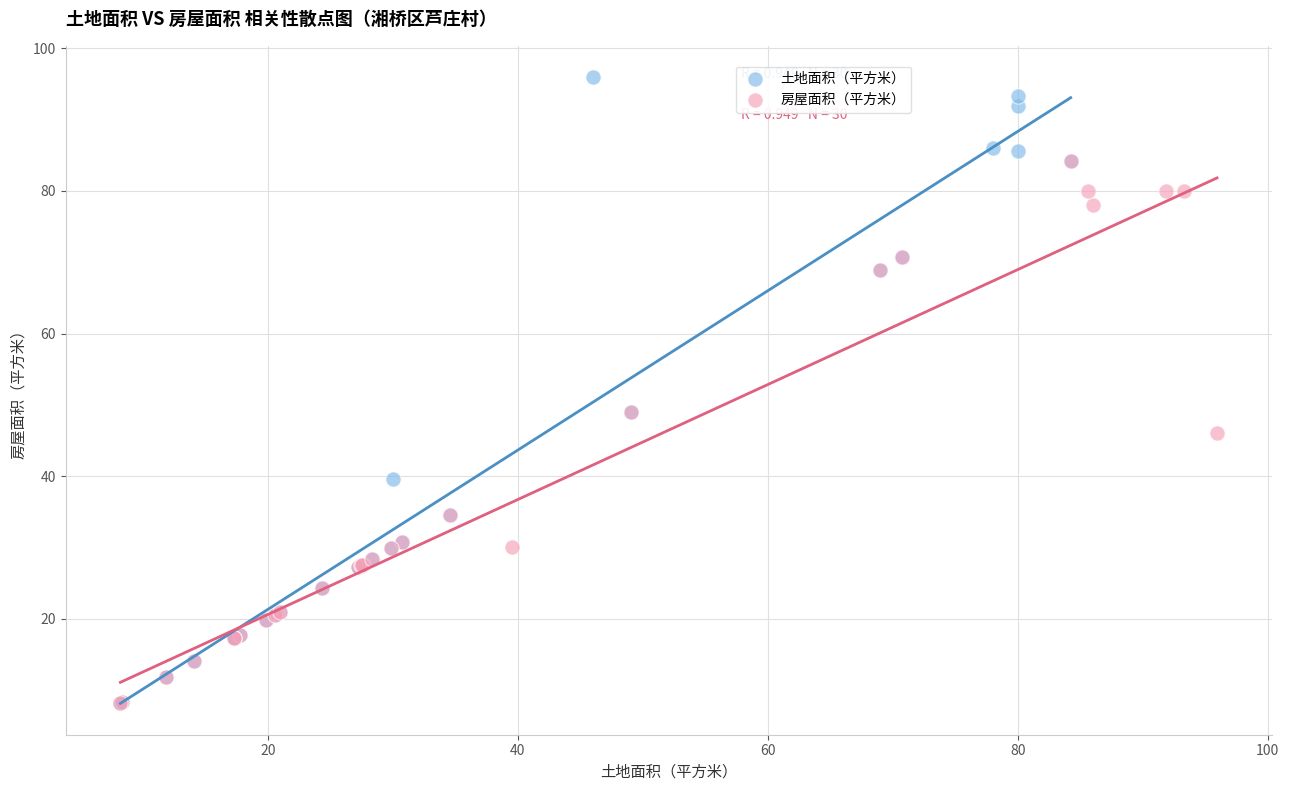

Which series has the largest Y range (max minus min)?

土地面积（平方米）